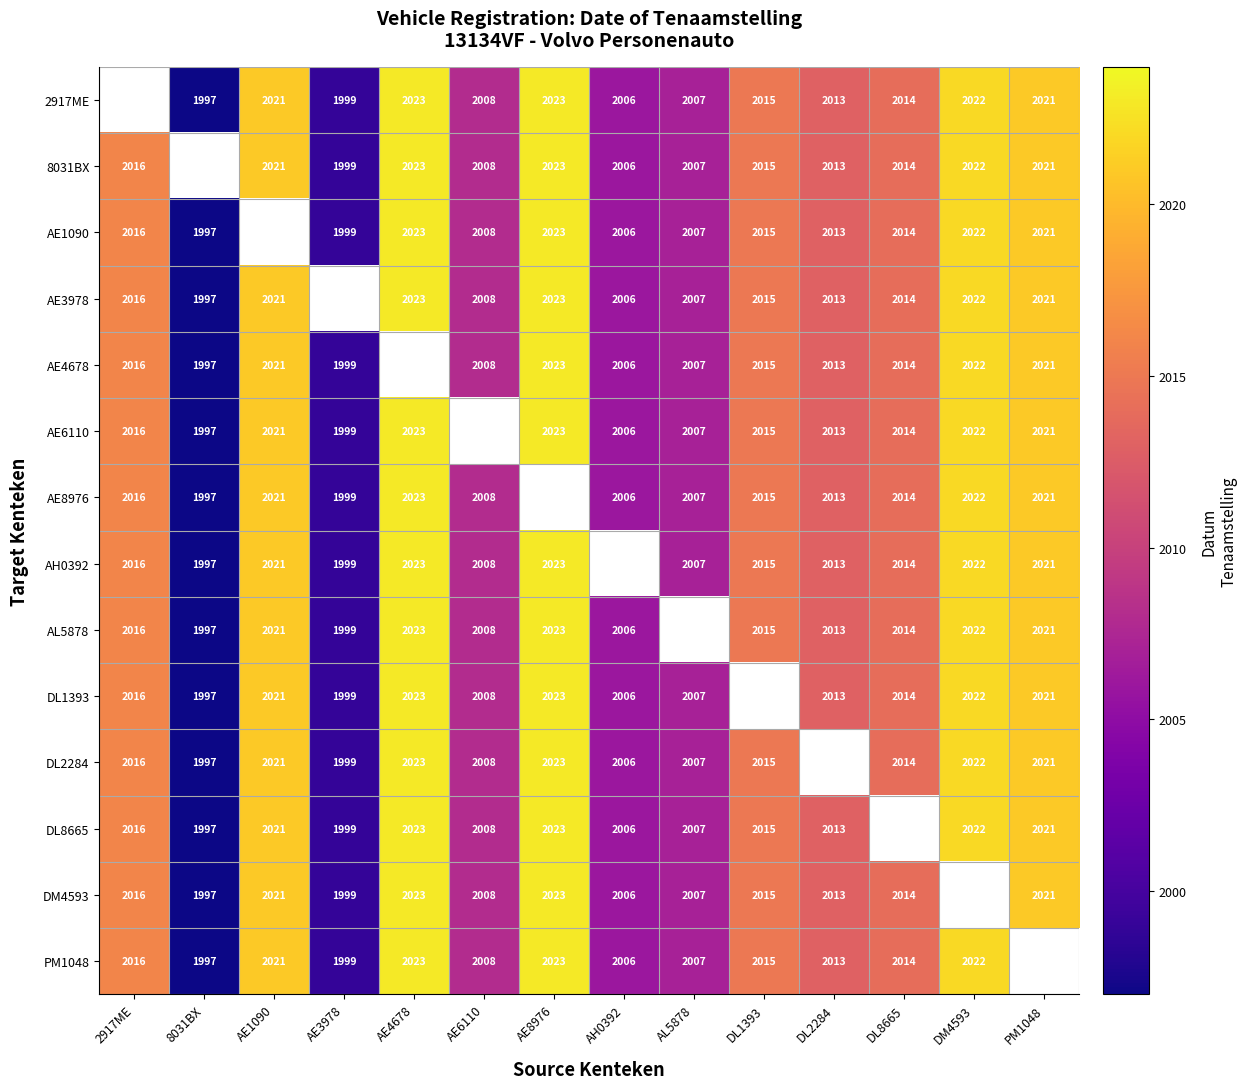

Is the value of AL5878 at DL1393 greater than the value of DL1393 at AL5878?

Yes